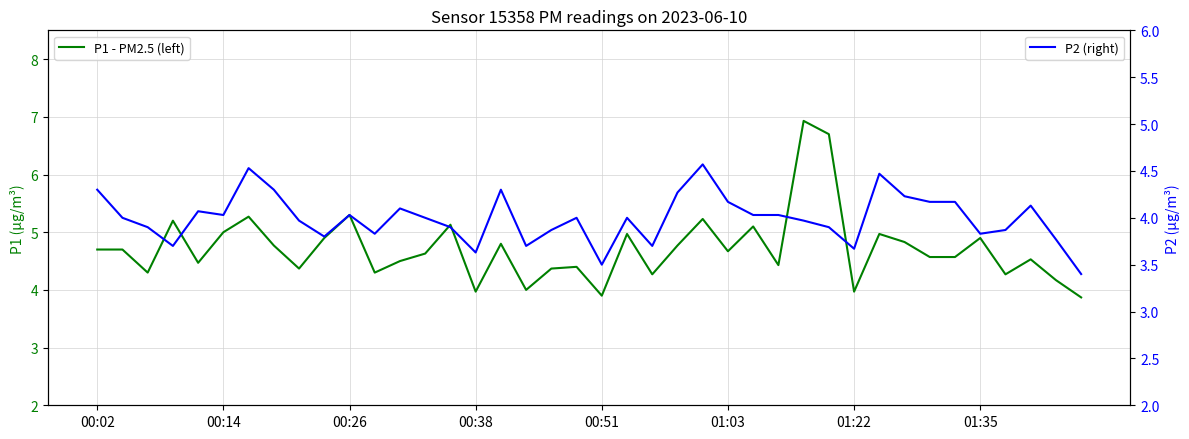

Between 01:35 and 00:14, which is larger?

00:14